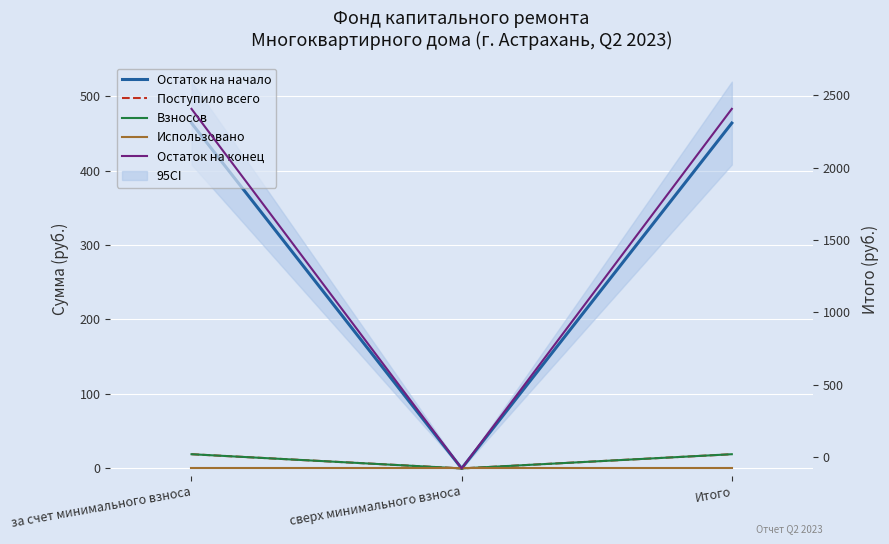

What is the label of the 1st point from the left?

за счет минимального взноса